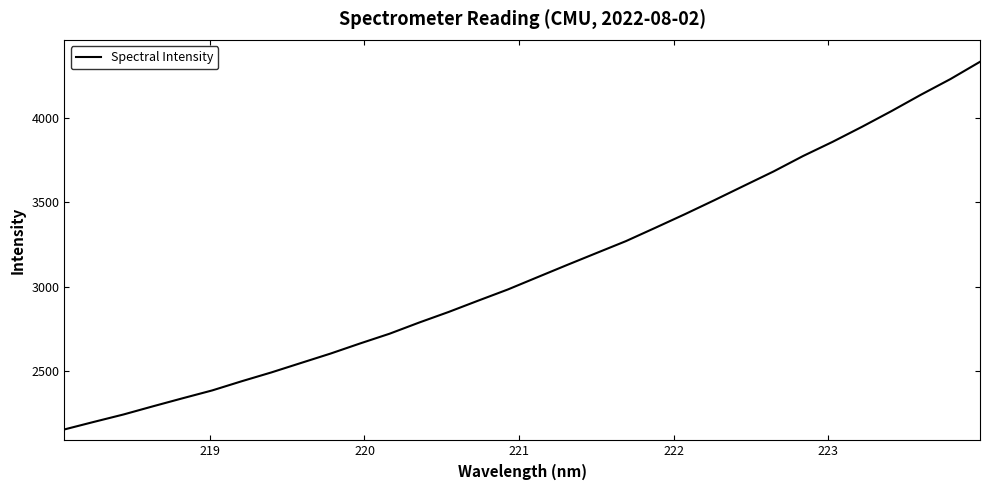

What is the minimum value shown in the chart?

2155.2